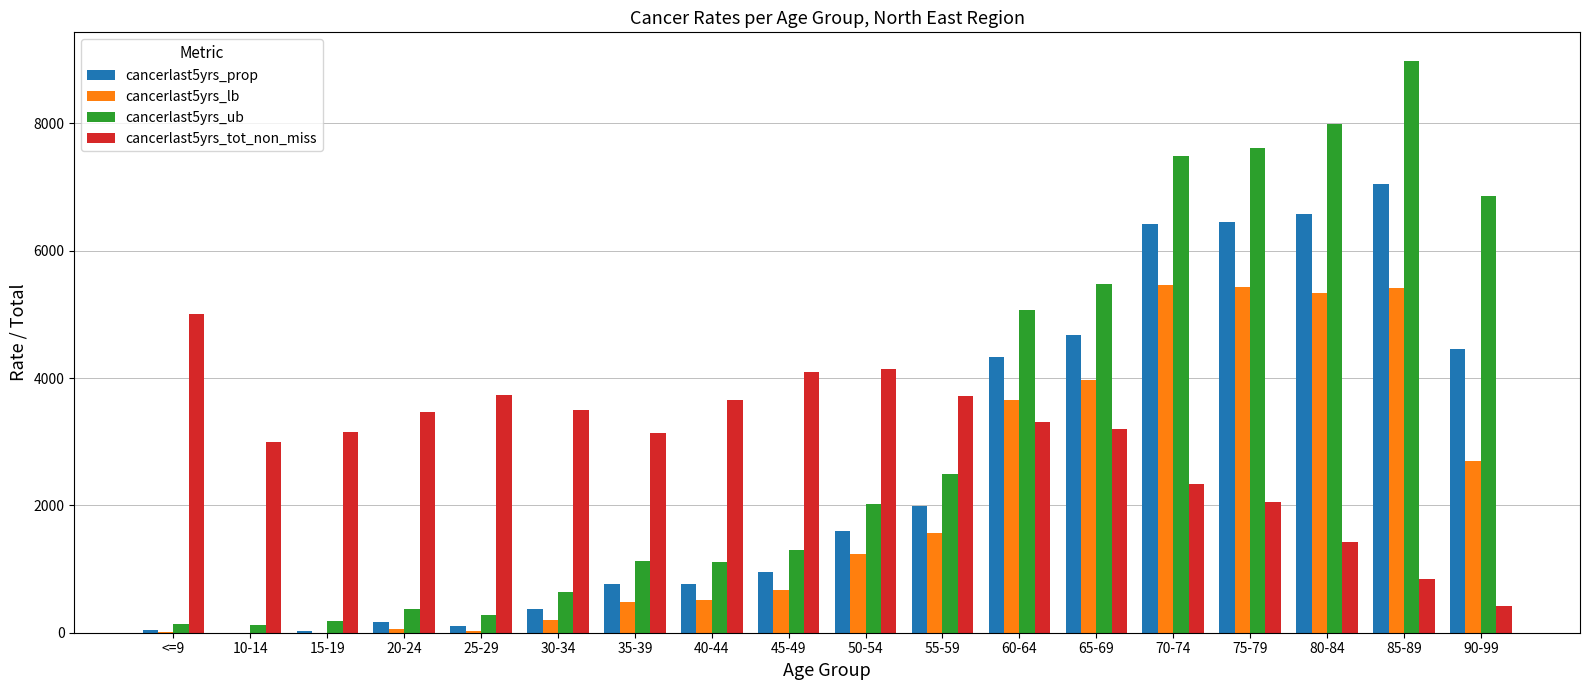

Count the number of categories in the chart.

18